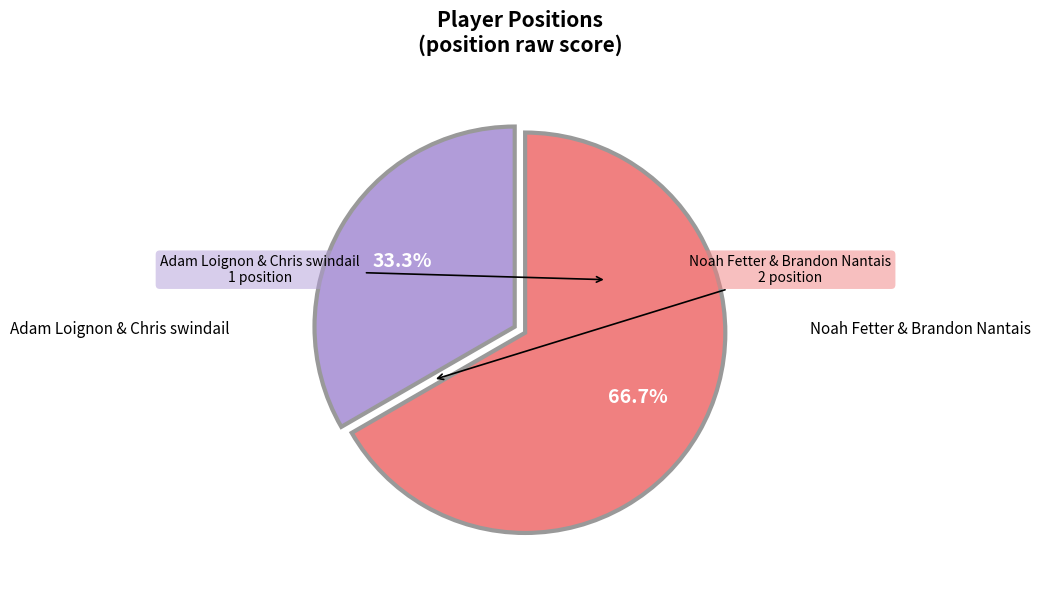

Is there a majority slice in this chart?

Yes